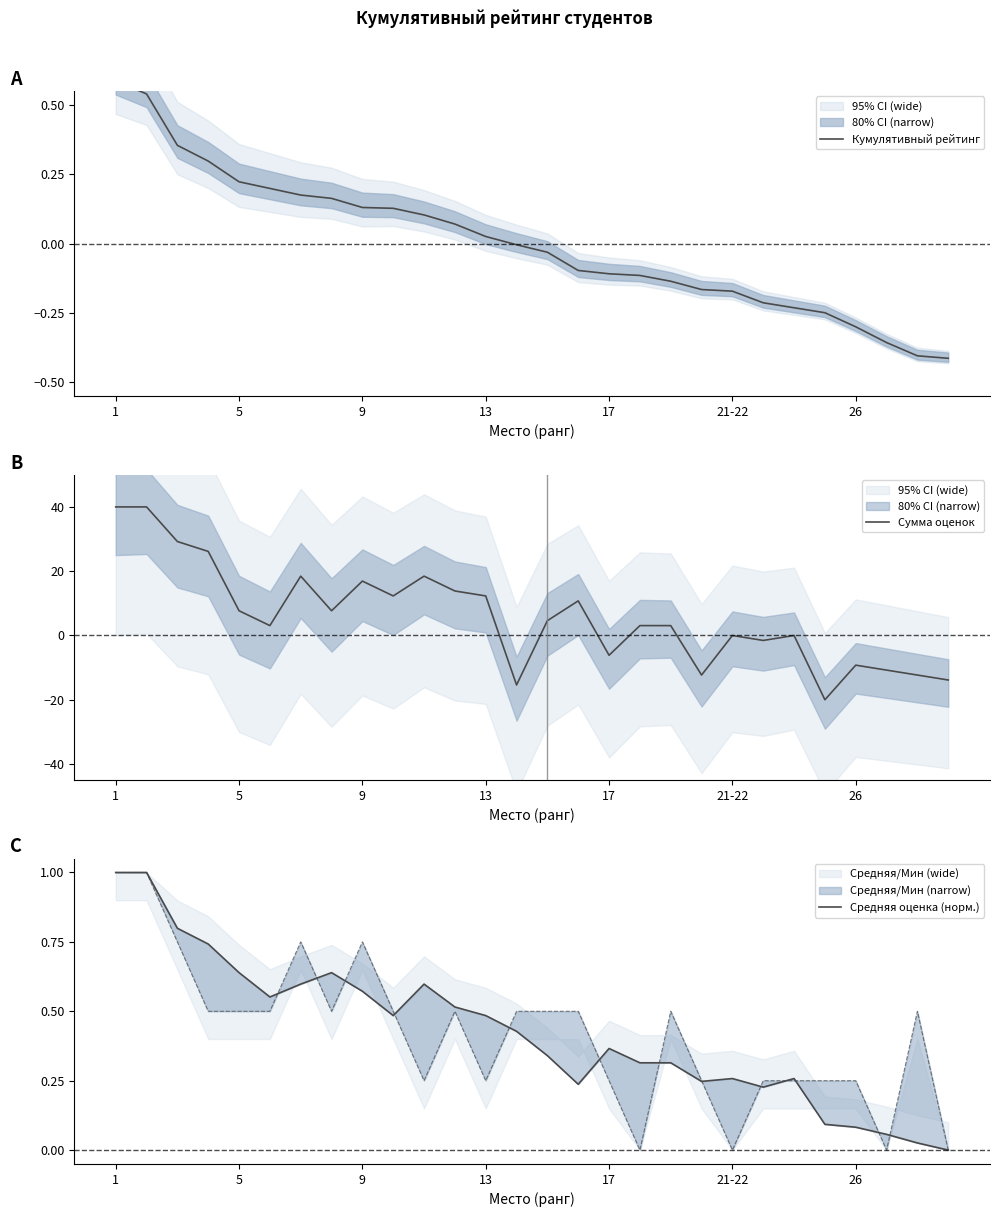

True or false: Кумулятивный рейтинг has more than 1 interior local peaks.

False